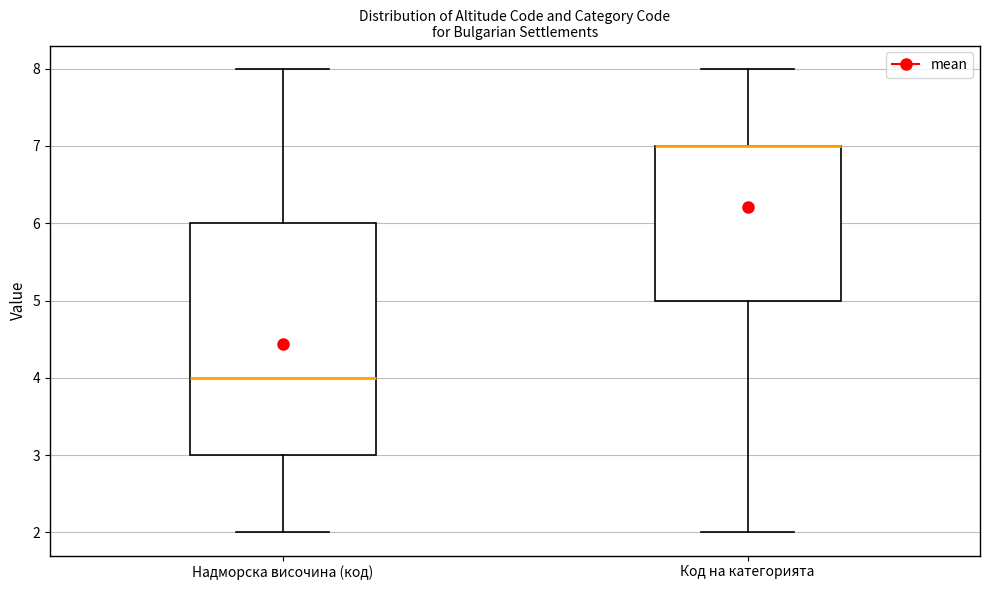

Comparing the boxes themselves (not the whiskers), which one is the tallest?

Надморска височина (код)